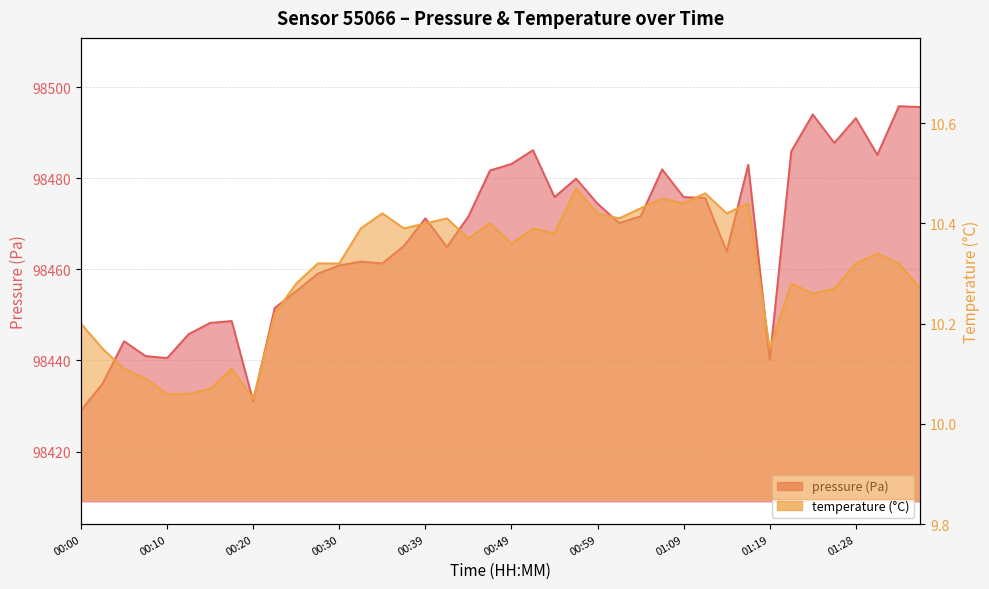

What is the difference between the second highest and minimum values in the temperature series?

0.4